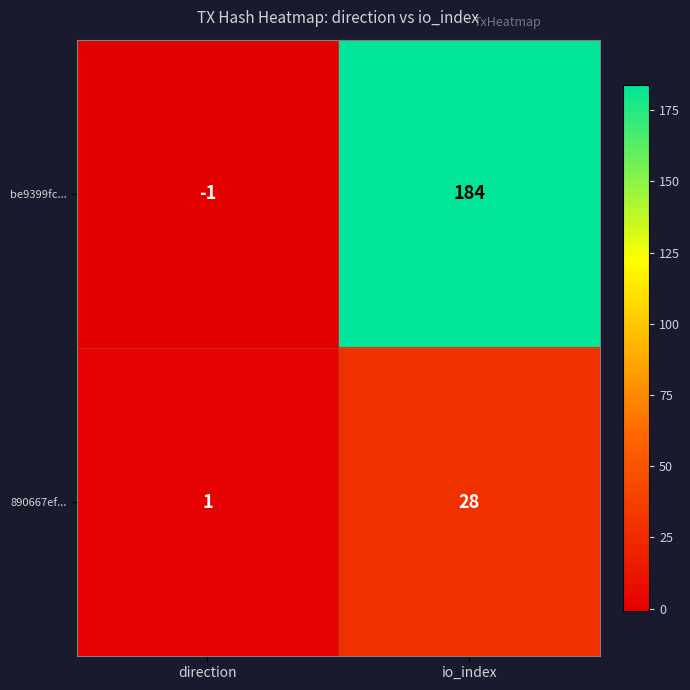

How many values in the be9399fc... series are below 184?

1